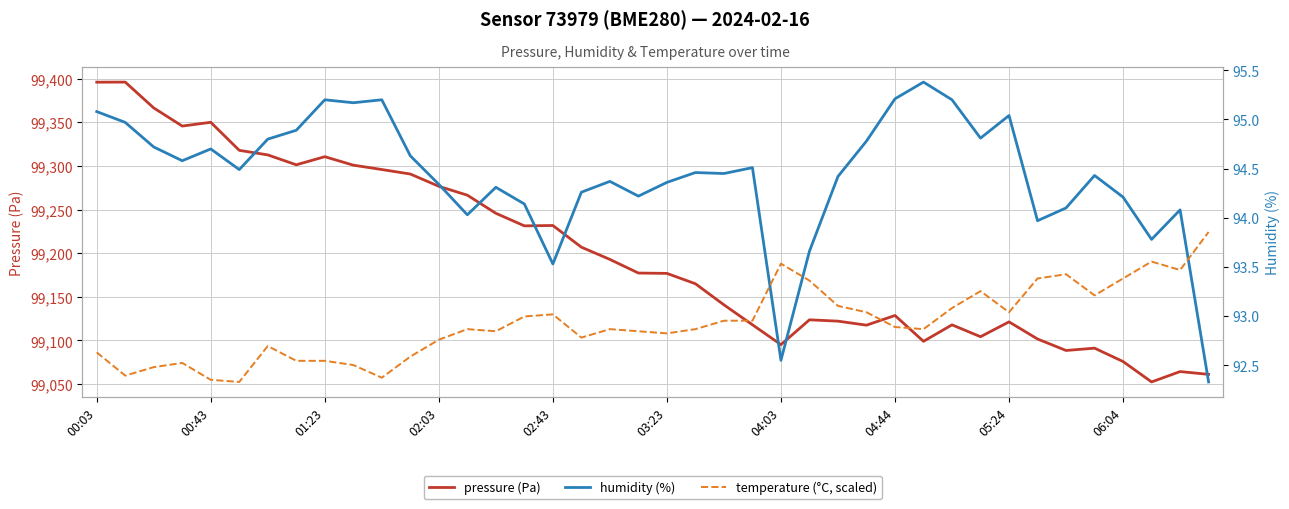

What is the maximum value for pressure (Pa)?

99396.0